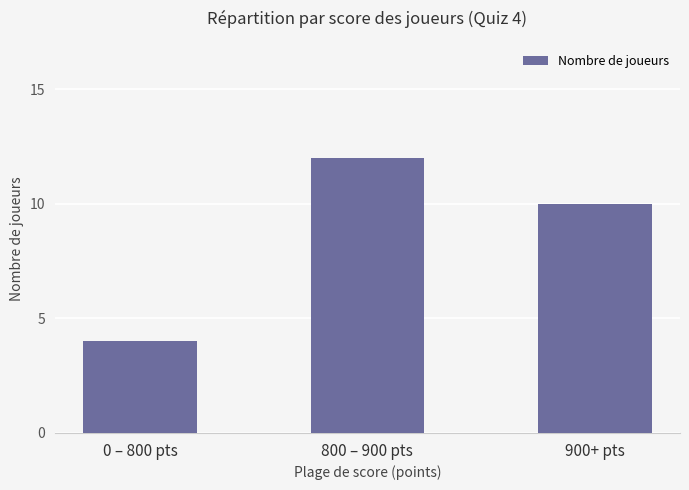

Where is the data nearest to the value 8?

900+ pts